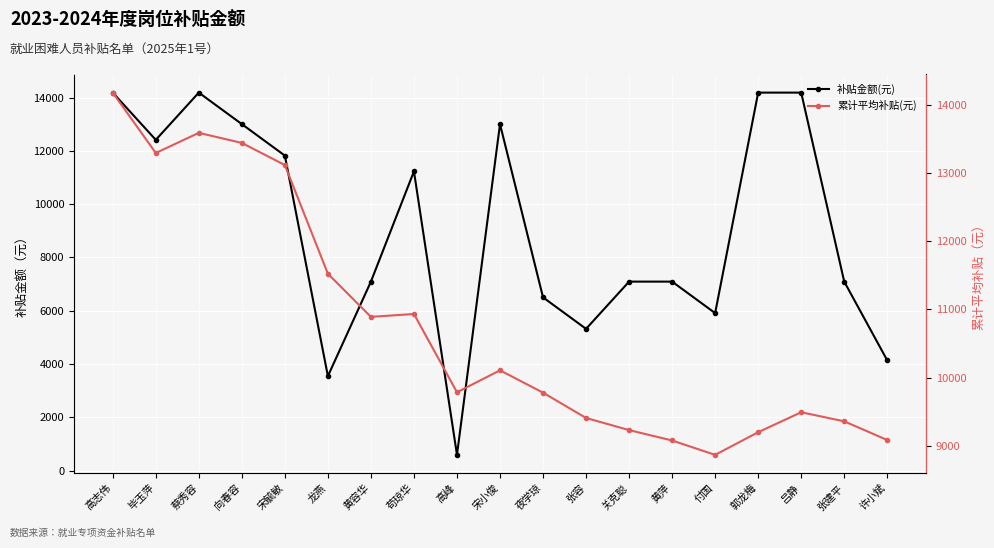

Which label corresponds to the smallest value in the chart?

高峰